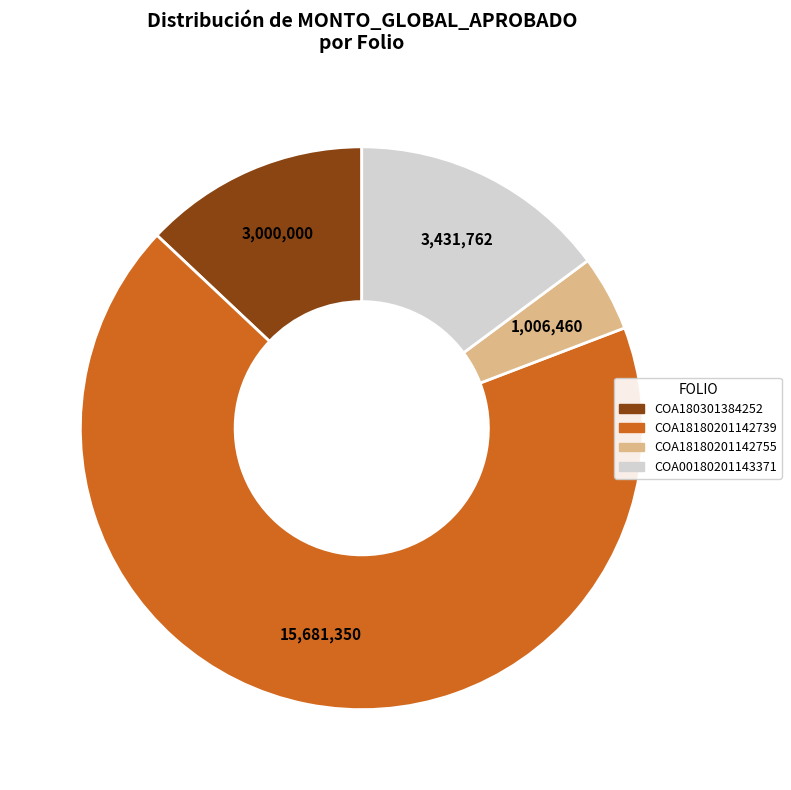

Rank the categories by value from highest to lowest.

COA18180201142739, COA00180201143371, COA180301384252, COA18180201142755